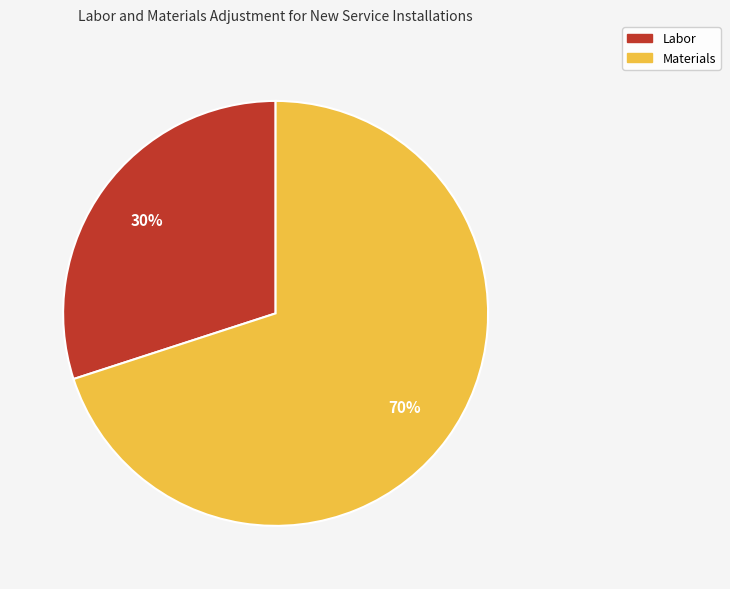

Which category has the smallest portion of the pie?

Labor